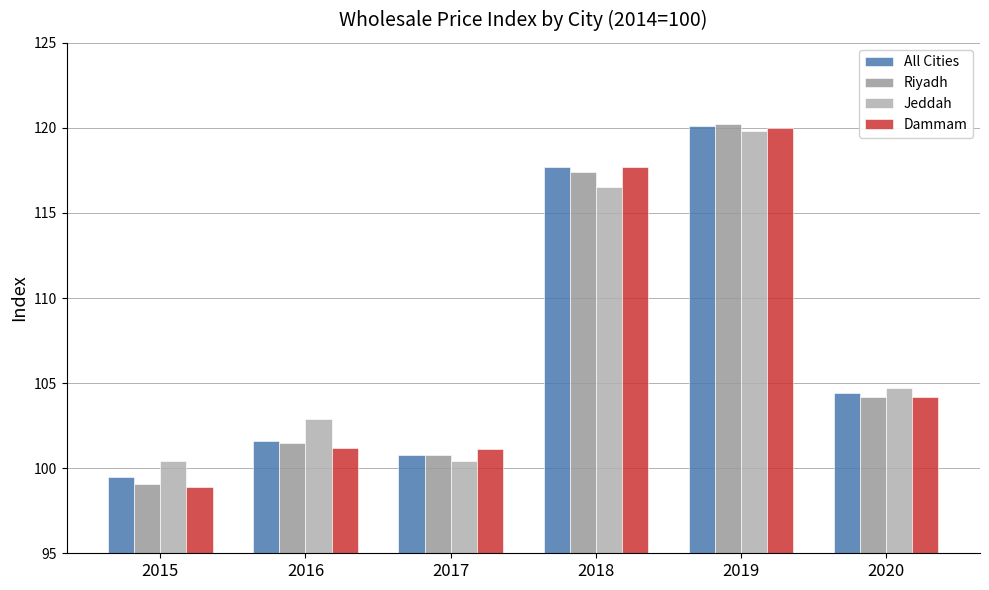

How many bars are there in each group?

4